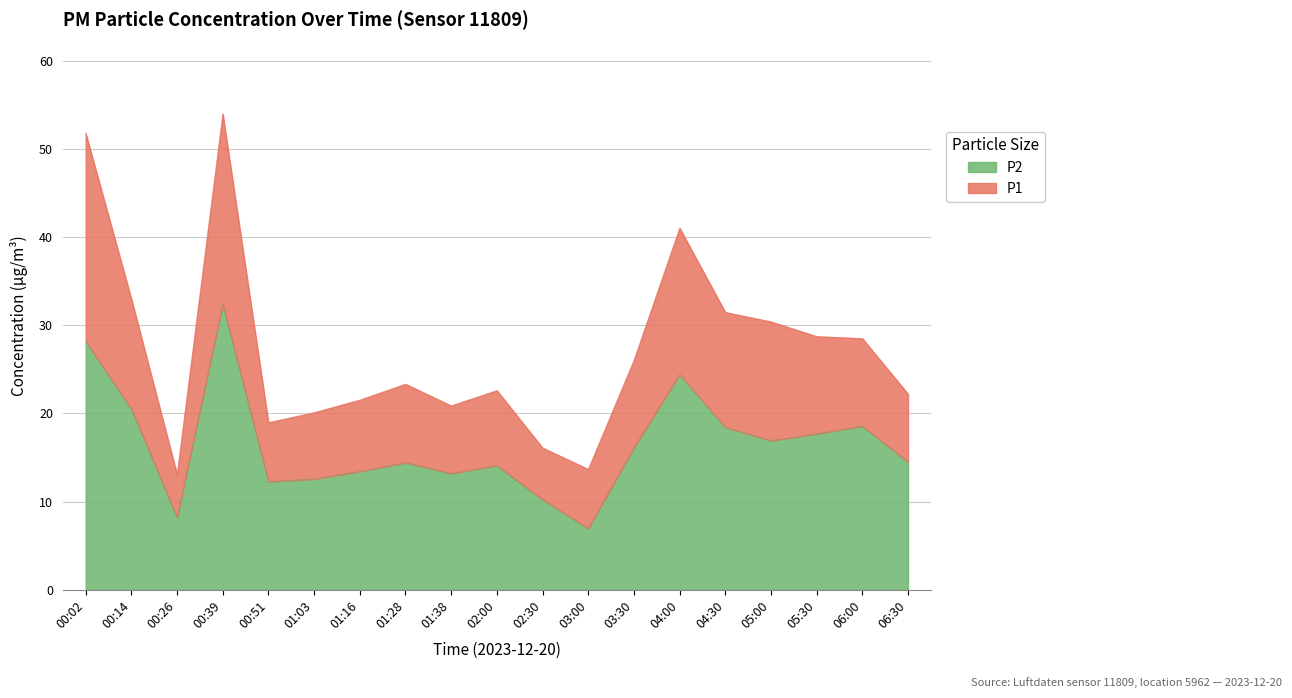

What is the minimum value shown in the chart?

7.0